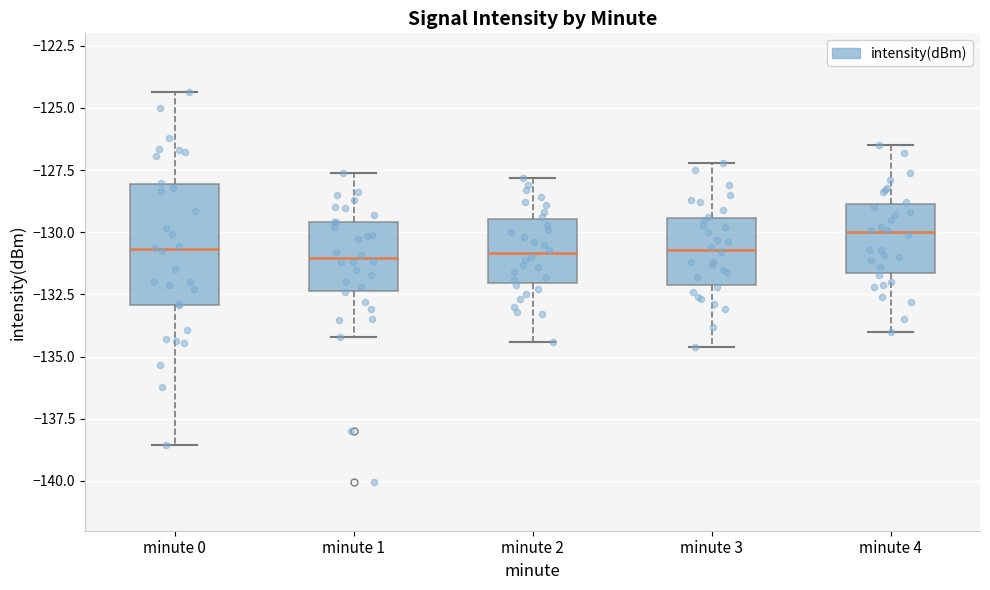

Reading left to right, read every box against the y-axis: the position of its median line, the range the box covers, and the ends of its whiskers. The values are not printed on the chart, so give them approximately, as read against the axis.

minute 0: median -130.5, box -133.0 to -128.0, whiskers -138.5 to -124.5
minute 1: median -131.0, box -132.5 to -129.5, whiskers -134.0 to -127.5
minute 2: median -131.0, box -132.0 to -129.5, whiskers -134.5 to -128.0
minute 3: median -130.5, box -132.0 to -129.5, whiskers -134.5 to -127.0
minute 4: median -130.0, box -131.5 to -129.0, whiskers -134.0 to -126.5